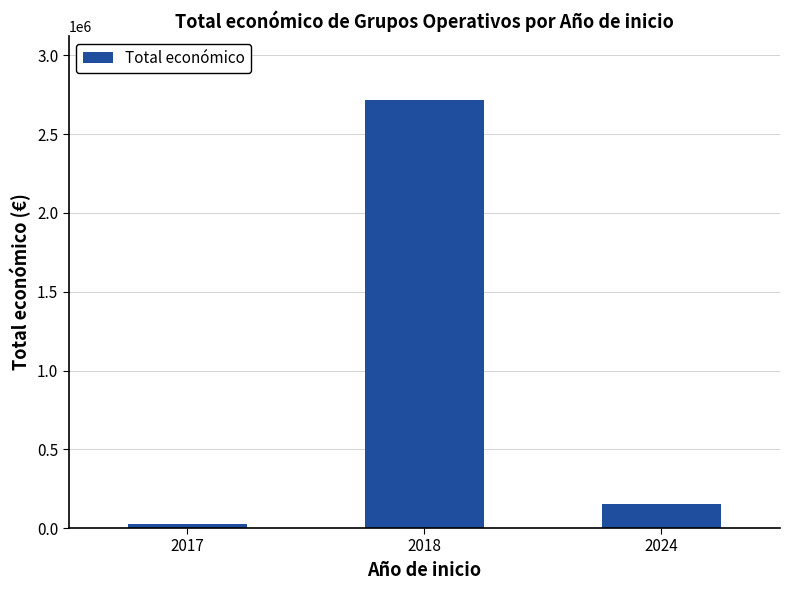

How many values are below 150000?

1